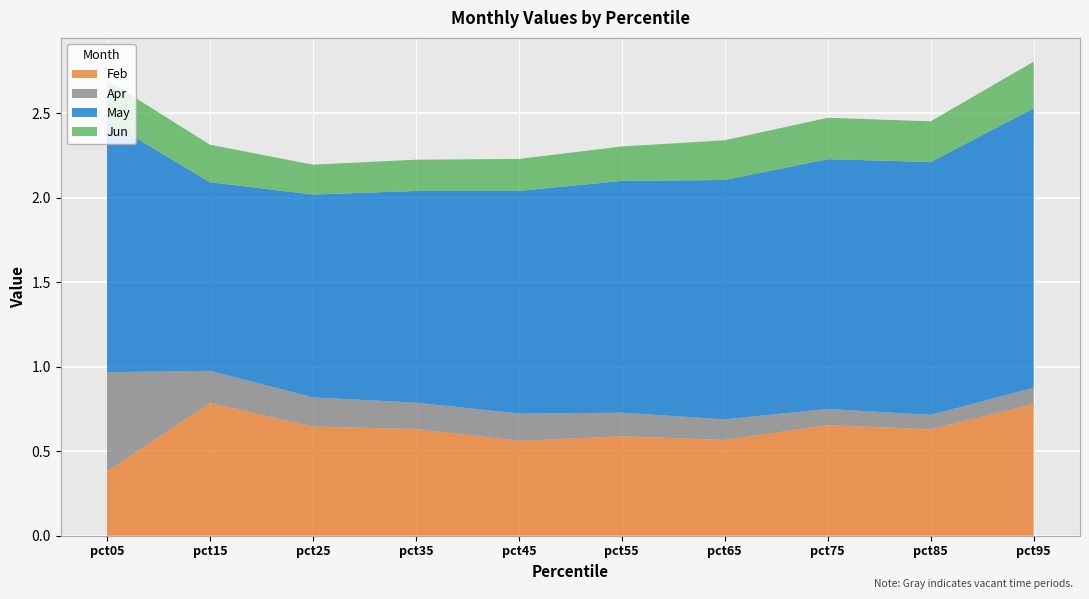

Reading left to right, transcribe all the data shown in this chart.

Feb: 0.4	0.8	0.6	0.6	0.6	0.6	0.6	0.7	0.6	0.8
Apr: 0.6	0.2	0.2	0.2	0.2	0.1	0.1	0.1	0.1	0.1
May: 1.5	1.1	1.2	1.3	1.3	1.4	1.4	1.5	1.5	1.7
Jun: 0.2	0.2	0.2	0.2	0.2	0.2	0.2	0.2	0.2	0.3